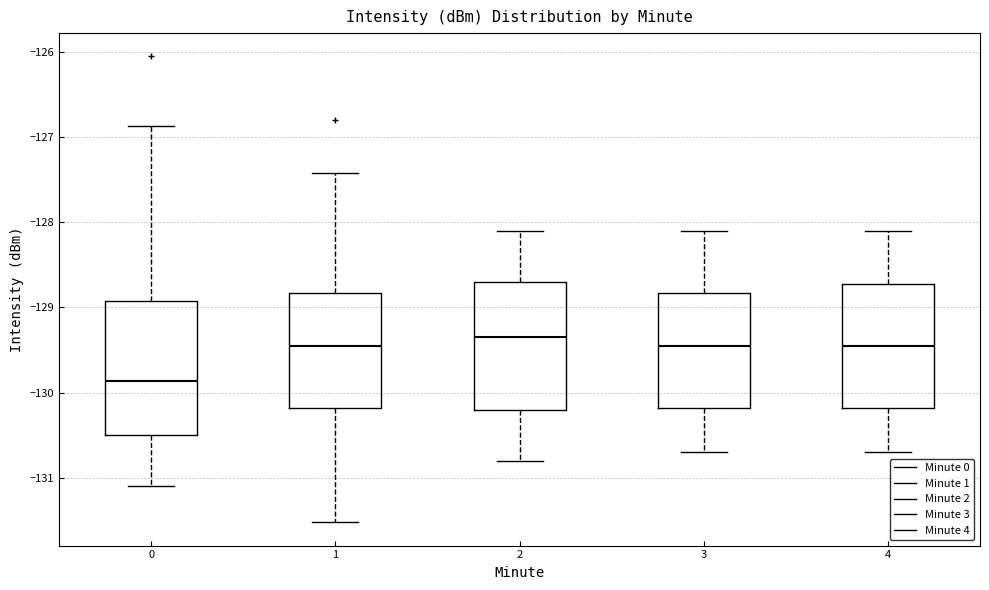

Which box has the lowest median line?

0